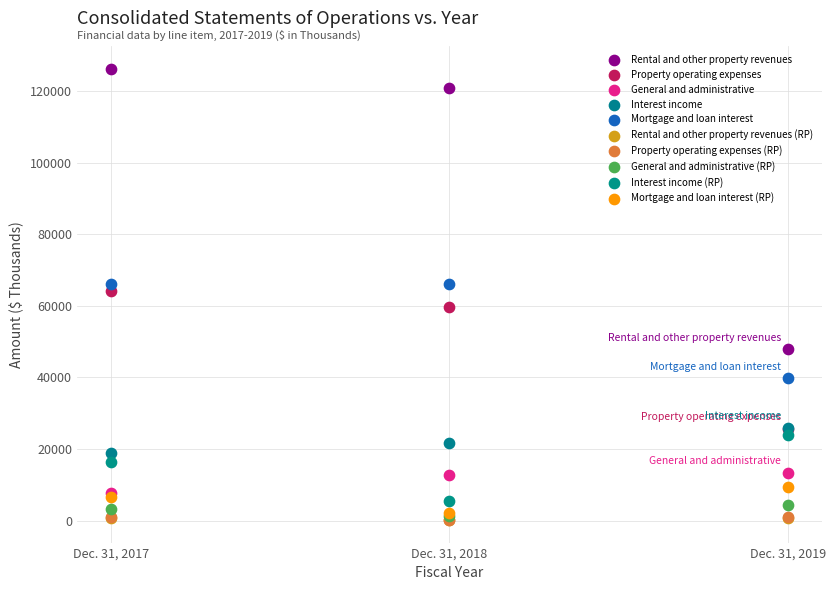

What are all the series names shown in the legend?

Rental and other property revenues, Property operating expenses, General and administrative, Interest income, Mortgage and loan interest, Rental and other property revenues (RP), Property operating expenses (RP), General and administrative (RP), Interest income (RP), Mortgage and loan interest (RP)